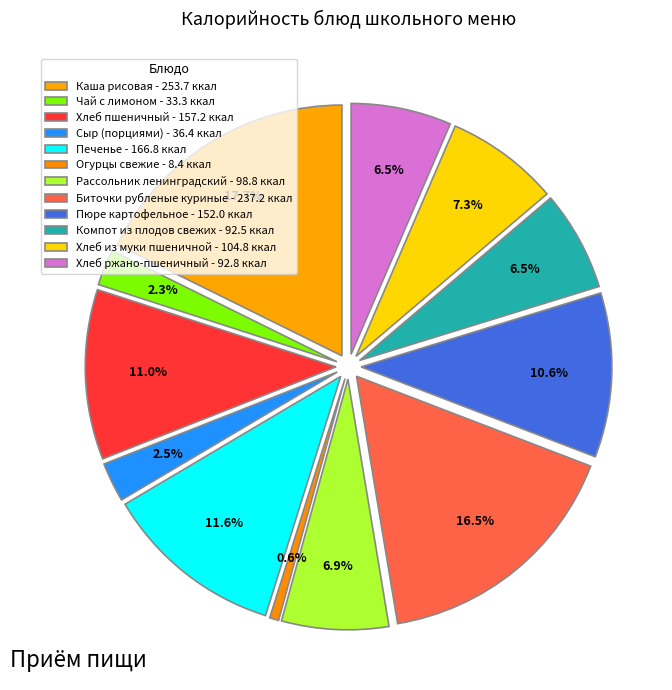

Does Хлеб из муки пшеничной represent more than half of the total?

No